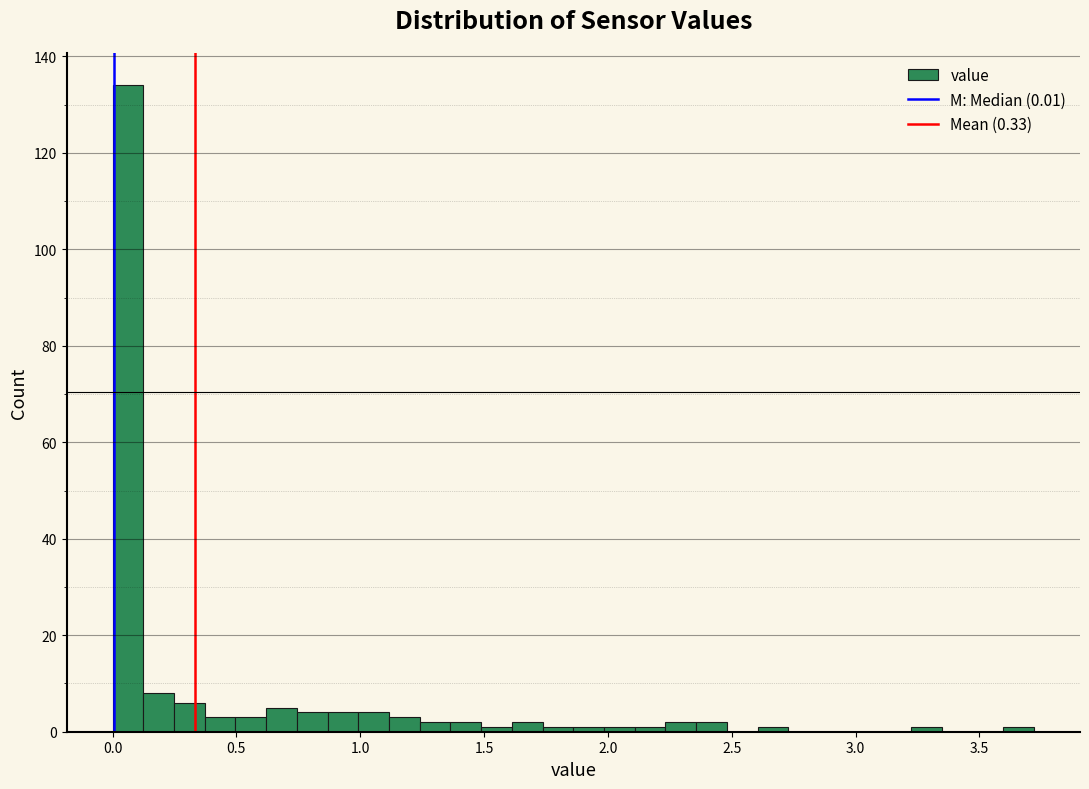

Around what value on the x-axis is the tallest bar? Give the approximate position of its centre, as read against the axis.

0.05